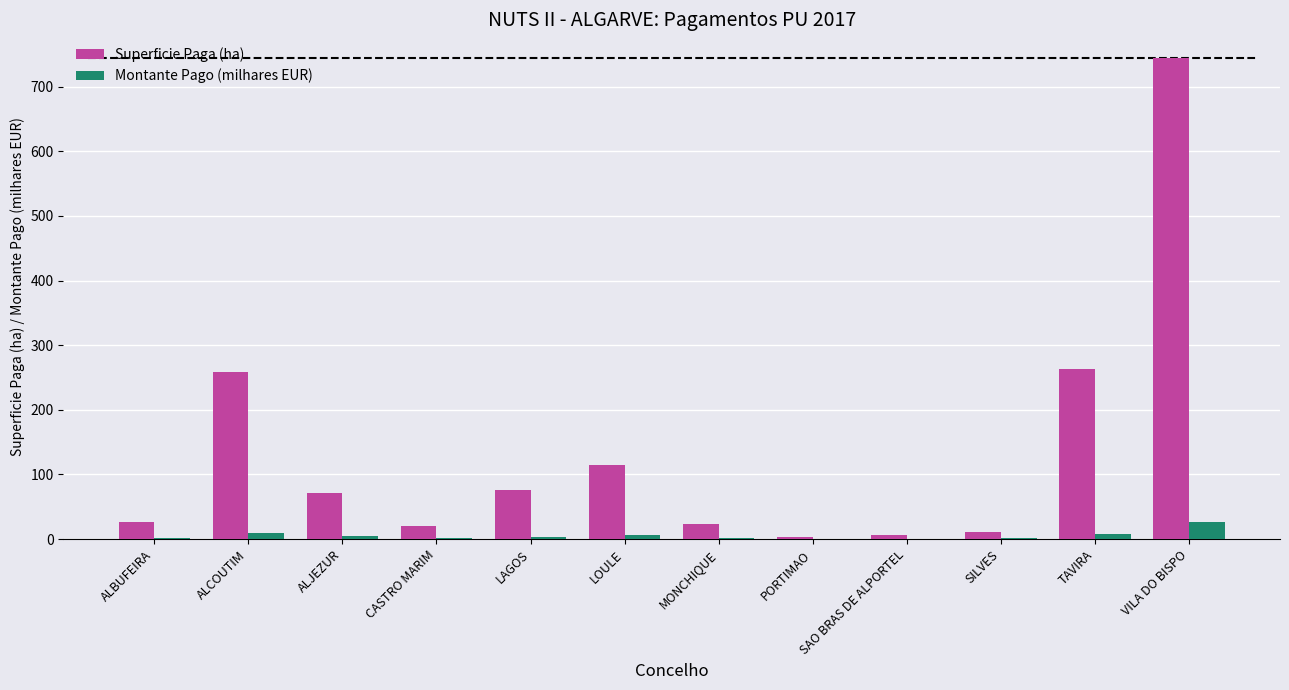

Which series changed the most between SAO BRAS DE ALPORTEL and TAVIRA?

Superficie Paga (ha)